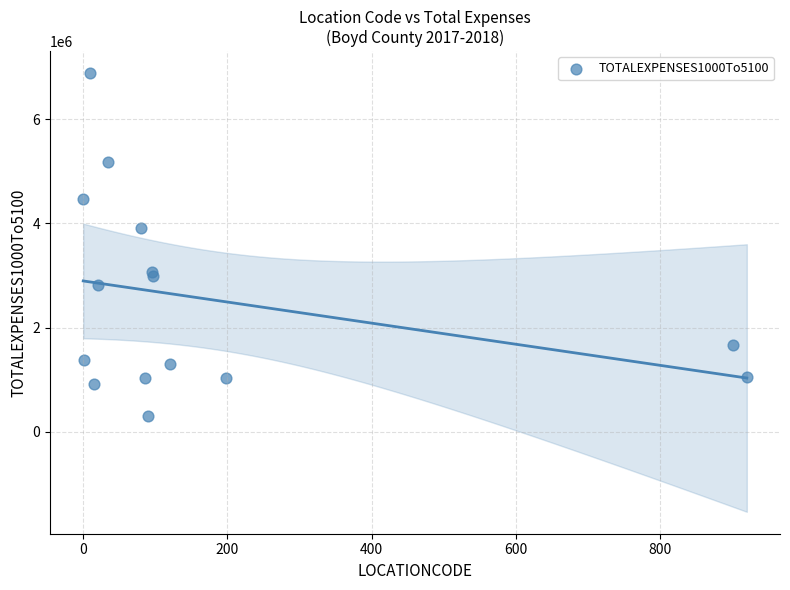

What Y value in the scatter plot is closest to 3588897?

3915150.5